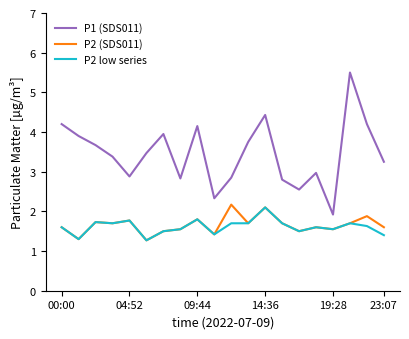

How many distinct data groups are displayed?

3